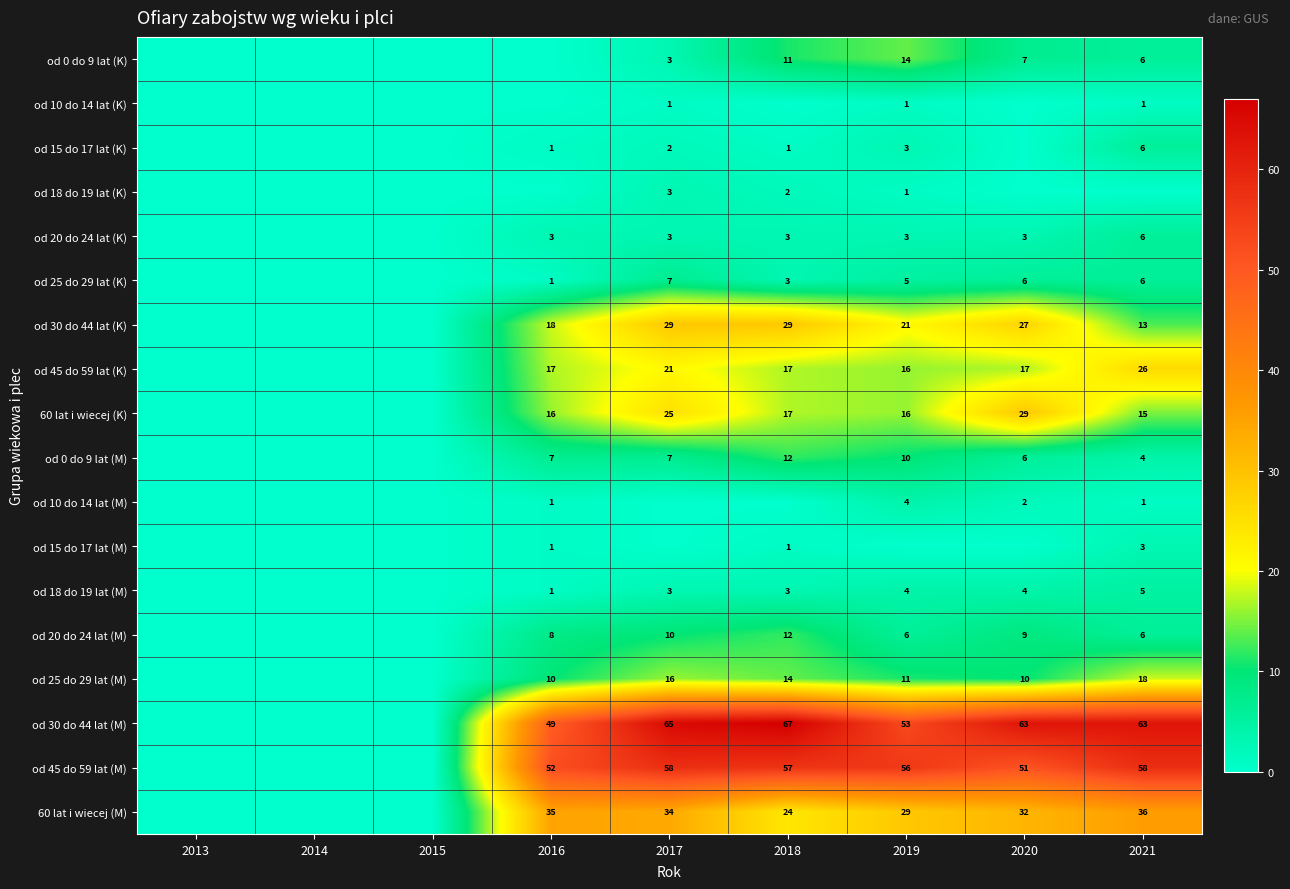

Is it true that od 18 do 19 lat (K) equals 2 at 2018?

True